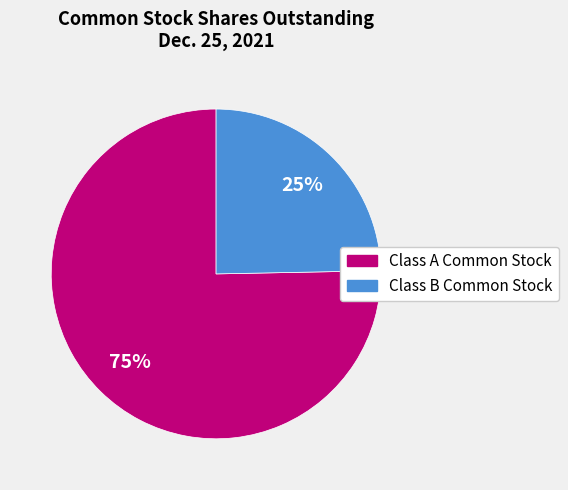

Is there a majority slice in this chart?

Yes